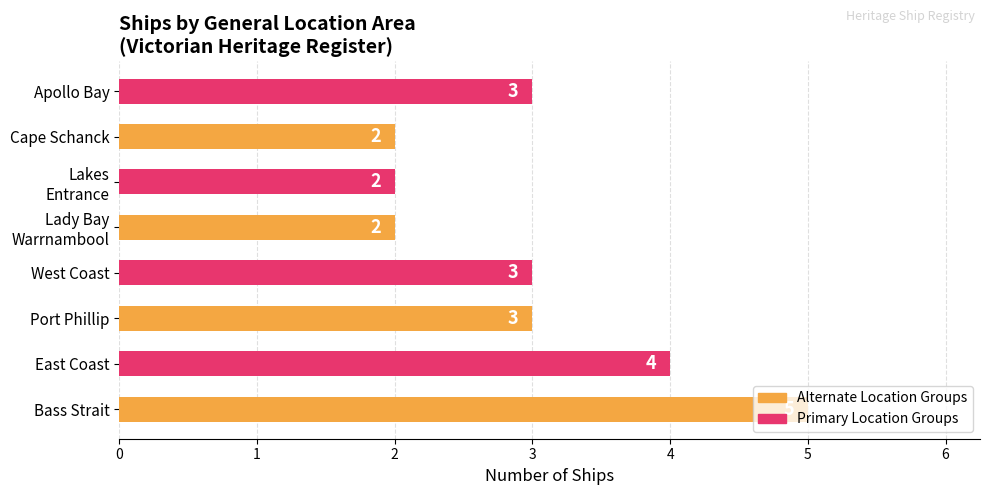

The value at Apollo Bay is 3. True or false?

True